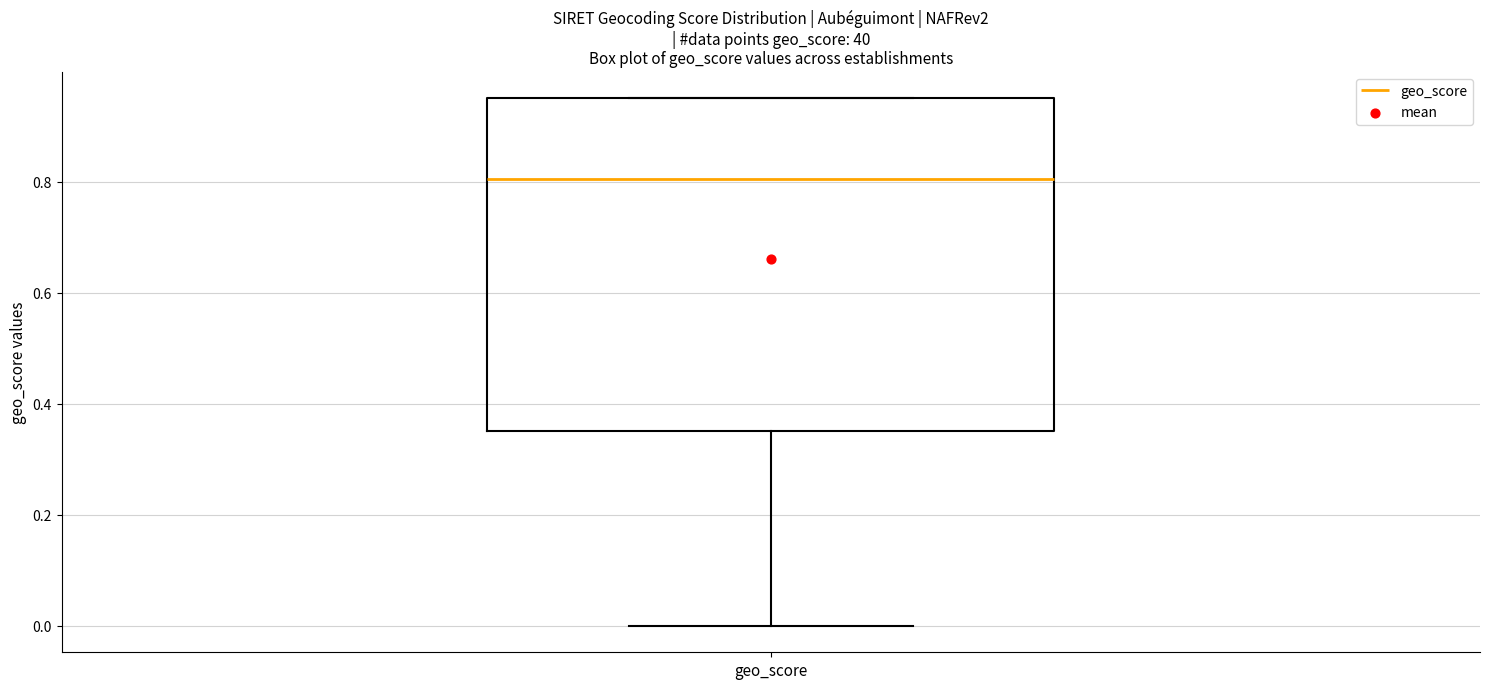

Read this box plot against the y-axis: the position of the median line, the range covered by the box, and the ends of both whiskers. The values are not printed on the chart, so give them approximately, as read against the axis.

median 0.80, box 0.36 to 0.96, whiskers 0.00 to 0.96